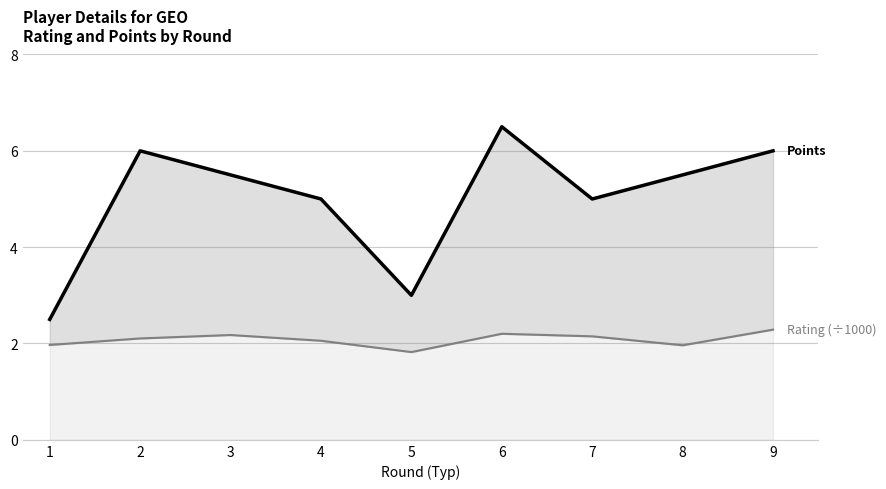

Where is the first local maximum for Rating (÷1000)?

3